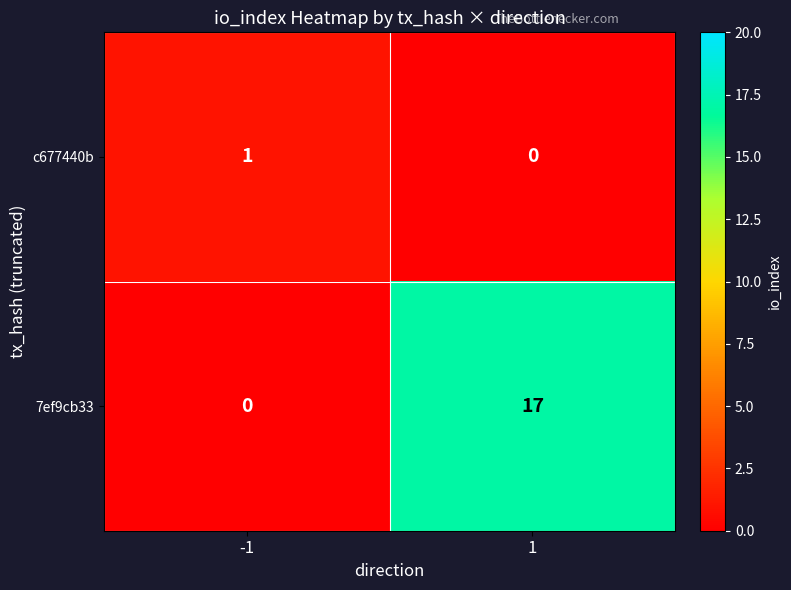

Reading left to right, transcribe all the data shown in this chart.

c677440b: -1=1	1=0
7ef9cb33: -1=0	1=17